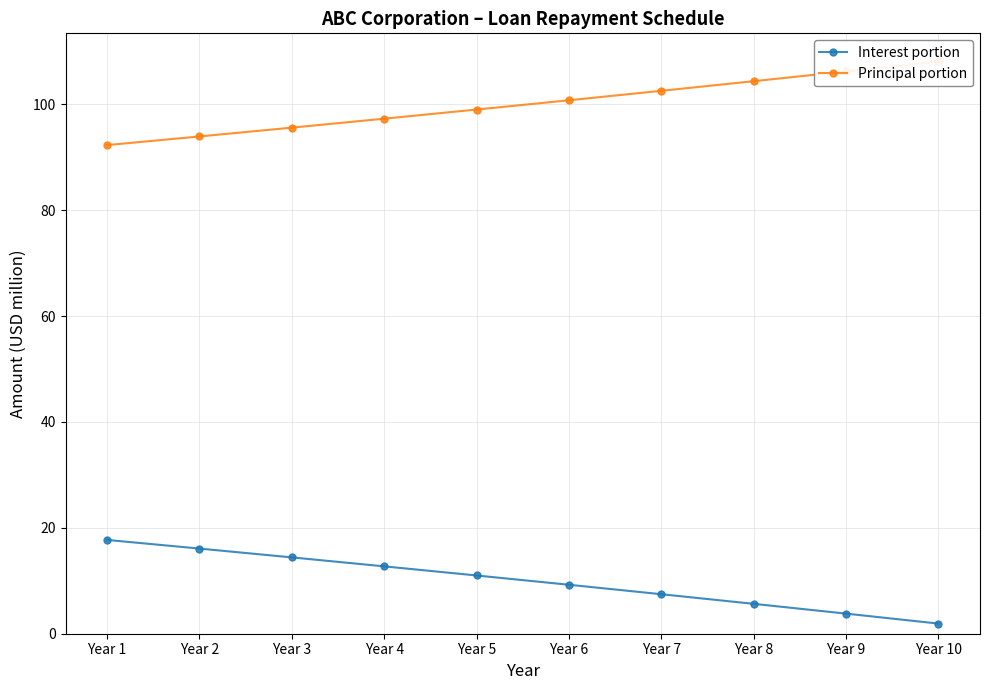

Which category has the lowest value in the Principal portion series?

Year 1